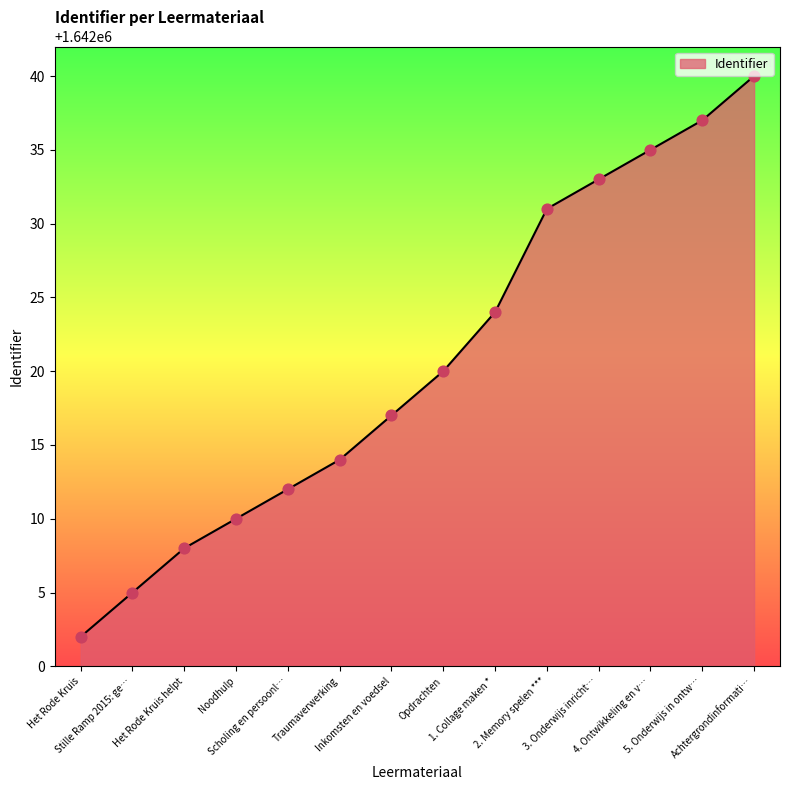

What is the minimum value shown in the chart?

1642002